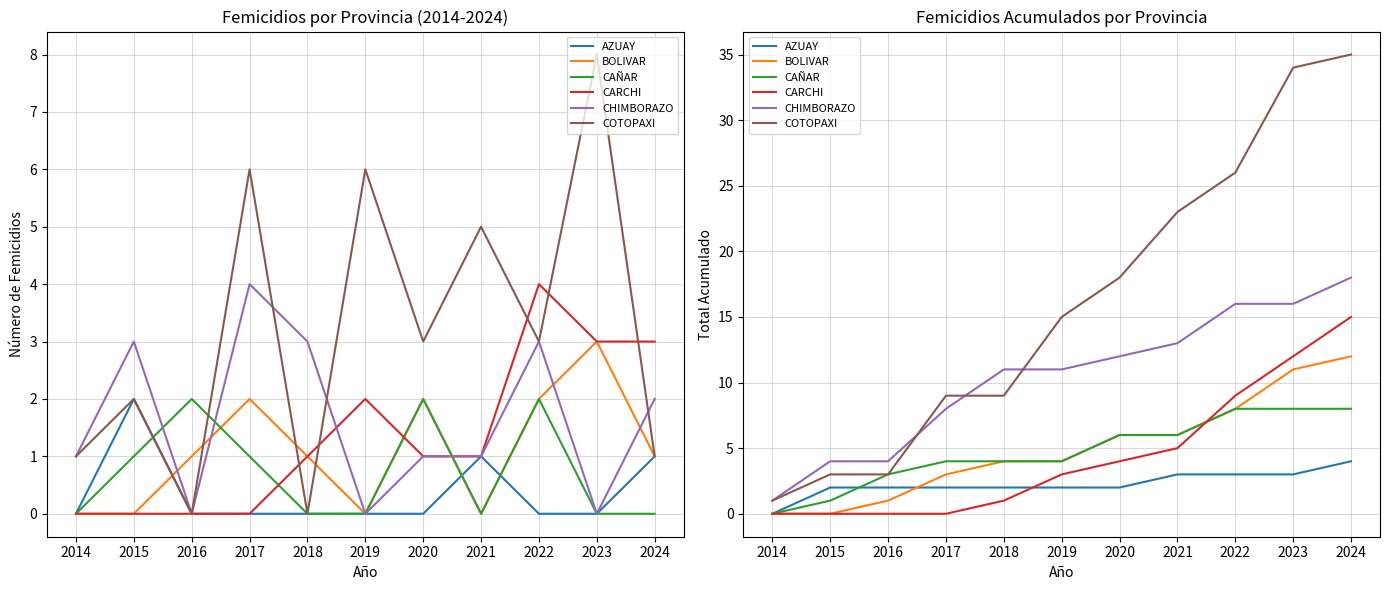

How many lines are shown in the chart?

6